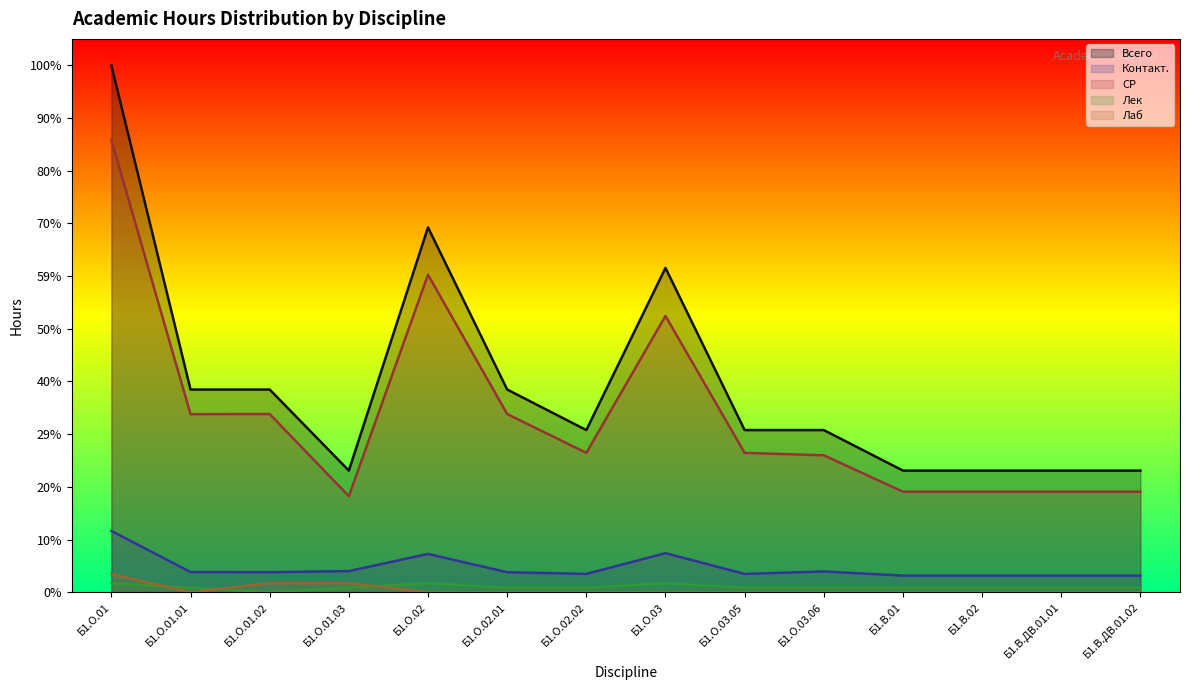

Reading right to left, transcribe all the data shown in this chart.

Всего: 108.0	108.0	108.0	108.0	144.0	144.0	288.0	144.0	180.0	324.0	108.0	180.0	180.0	468.0
Контакт.: 14.8	14.8	14.8	14.8	18.4	16.2	34.6	16.2	17.8	34.0	18.8	17.8	17.9	54.4
СР: 89.2	89.2	89.2	89.2	121.6	123.8	245.3	123.8	158.2	282.0	85.2	158.2	158.1	401.6
Лек: 4.0	4.0	4.0	4.0	4.0	4.0	8.0	4.0	4.0	8.0	4.0	0.0	4.0	8.0
Лаб: 0.0	0.0	0.0	0.0	0.0	0.0	0.0	0.0	0.0	0.0	8.0	8.0	0.0	16.0